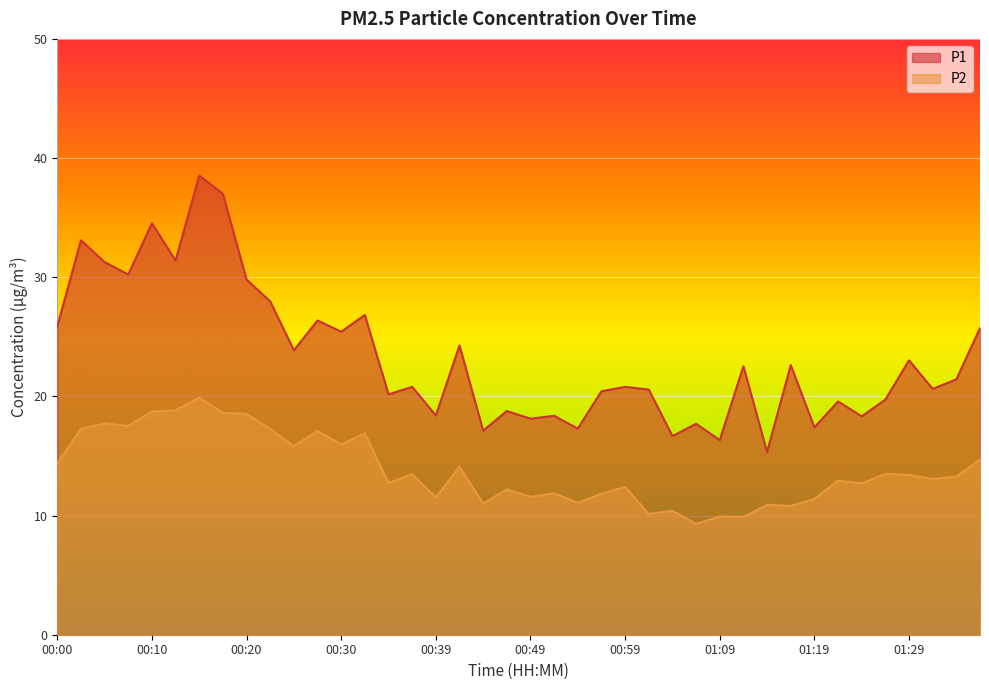

What is the label of the 39th point from the right?

00:02